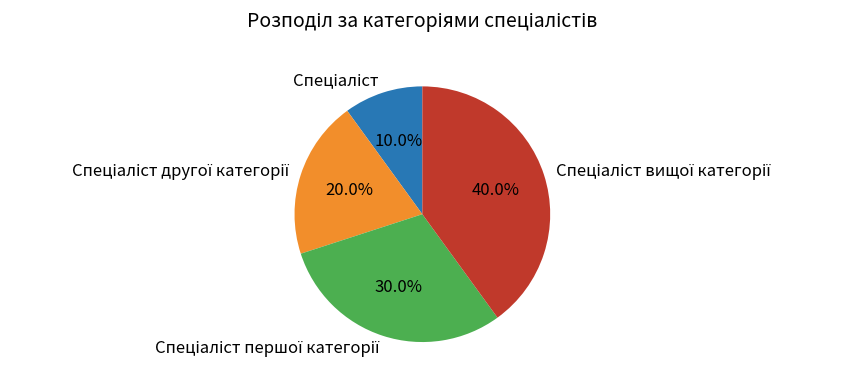

Is there a majority slice in this chart?

No